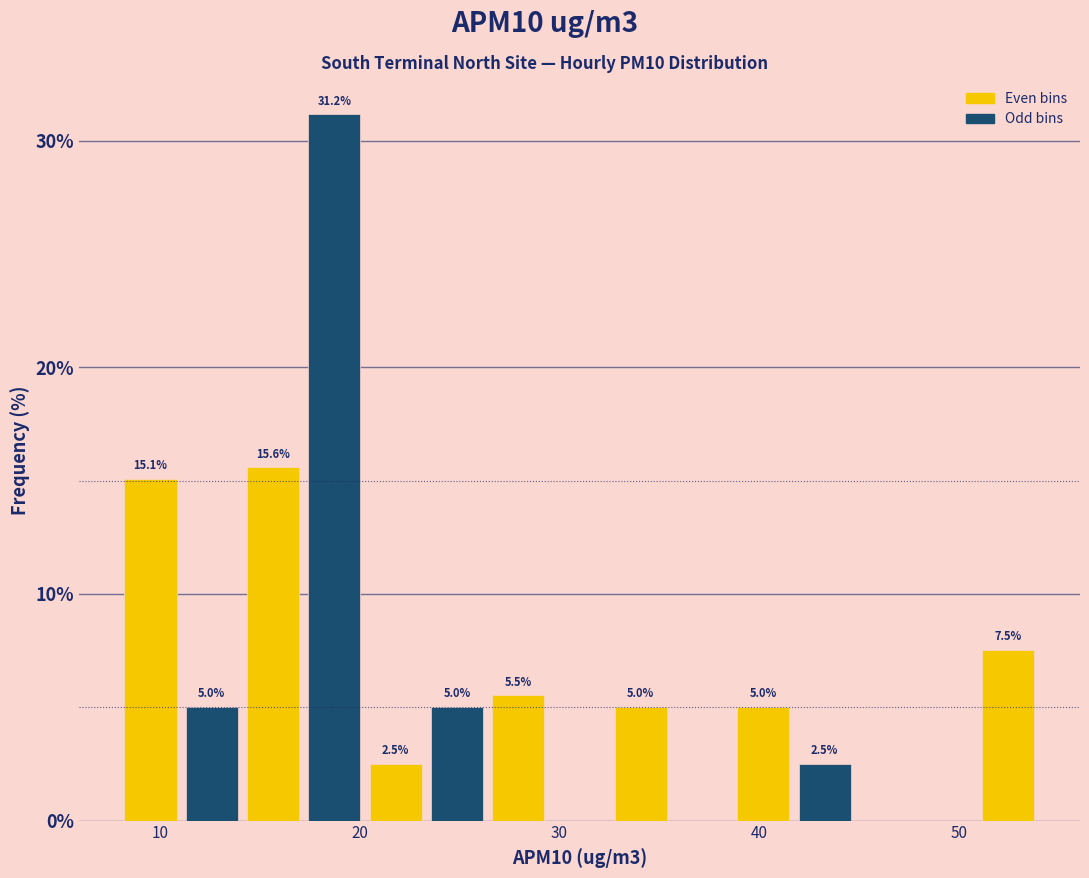

Around what value on the x-axis is the tallest bar? Give the approximate position of its centre, as read against the axis.

19